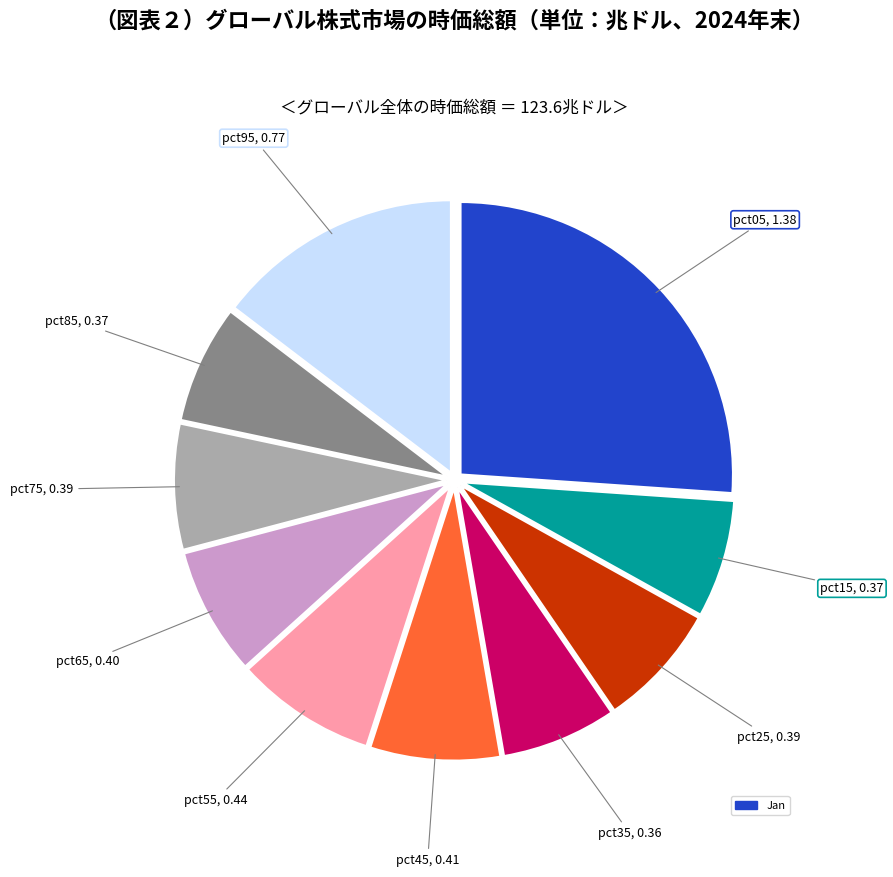

Is there any slice that represents more than half of the pie?

No